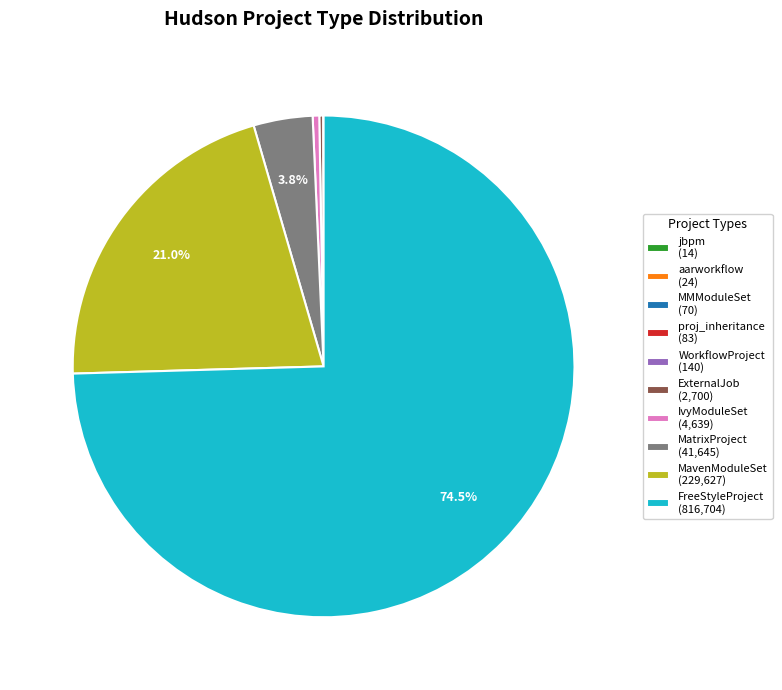

Which category has the biggest portion of the pie?

FreeStyleProject (816,704)